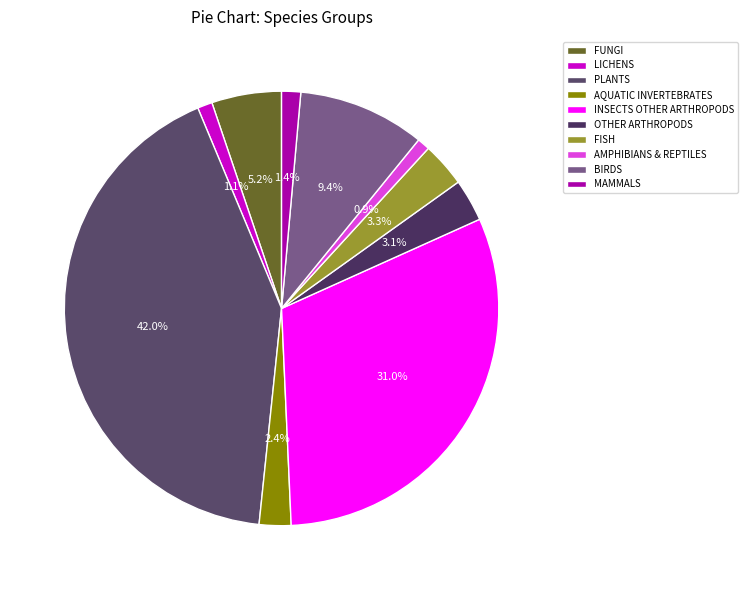

Does any single category account for the majority?

No